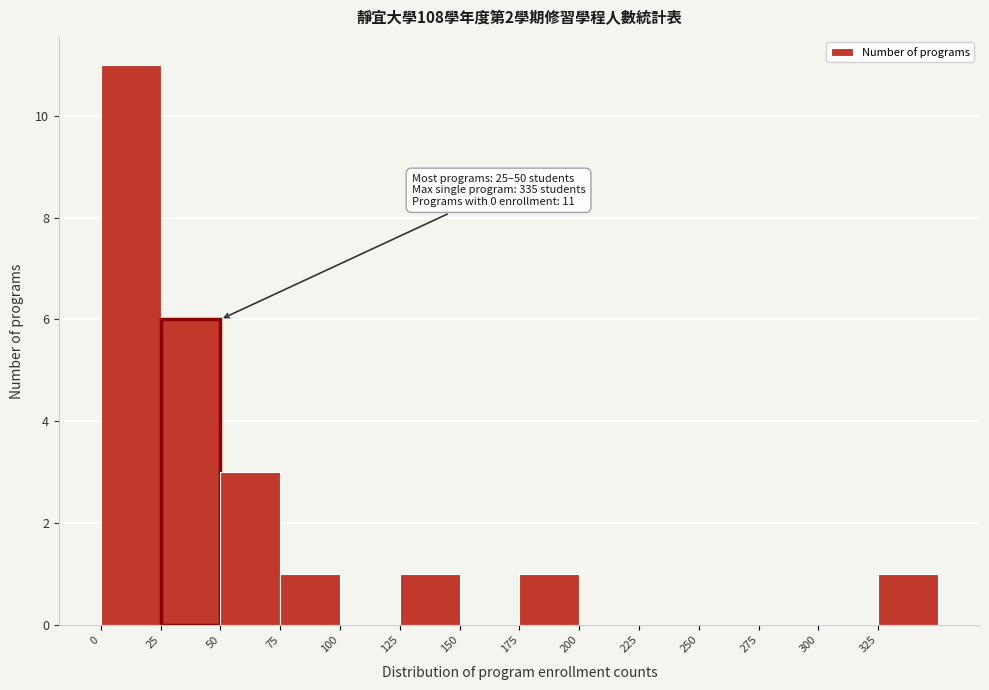

Over which range of the x-axis is the bar tallest?

0 to 25